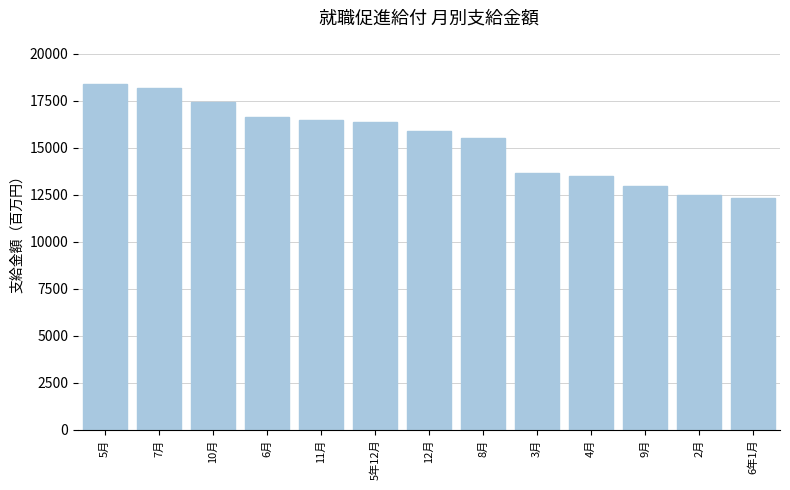

Reading right to left, extract all data points from this chart.

6年1月=12318.5	2月=12505.8	9月=12957.7	4月=13465.8	3月=13662.6	8月=15502.7	12月=15908.9	5年12月=16358.6	11月=16457.6	6月=16623.9	10月=17426.3	7月=18179.3	5月=18379.6